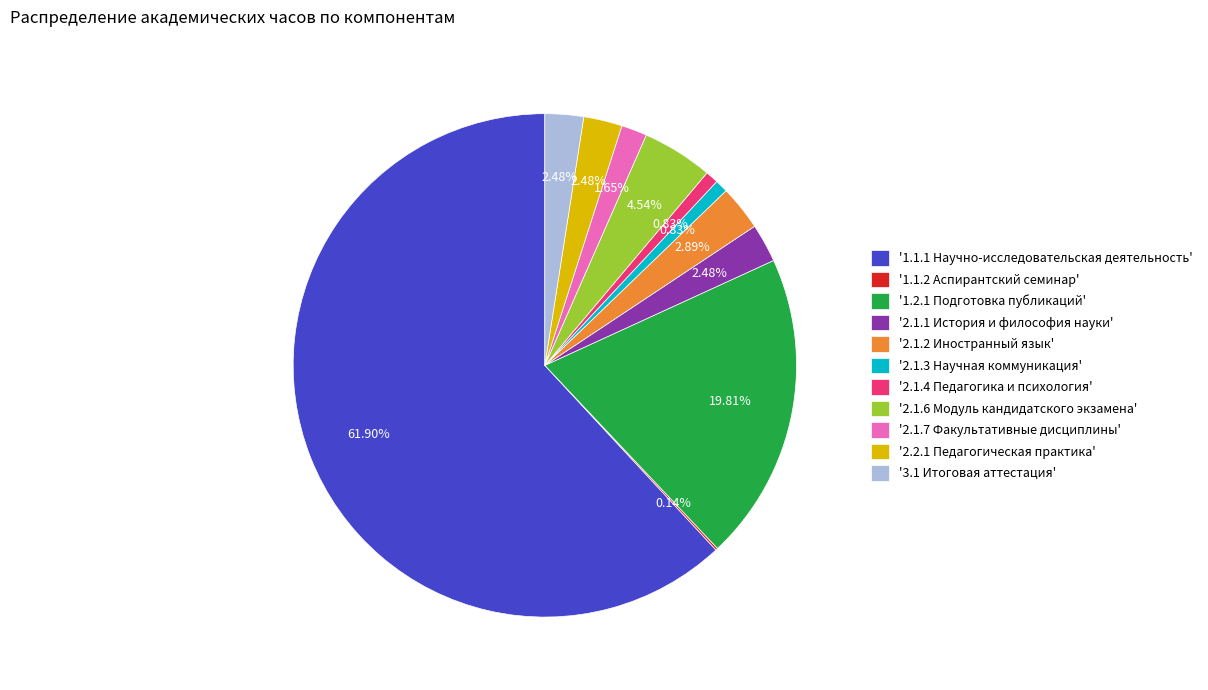

Is the sum of '3.1 Итоговая аттестация' and '2.1.1 История и философия науки' greater than half?

No